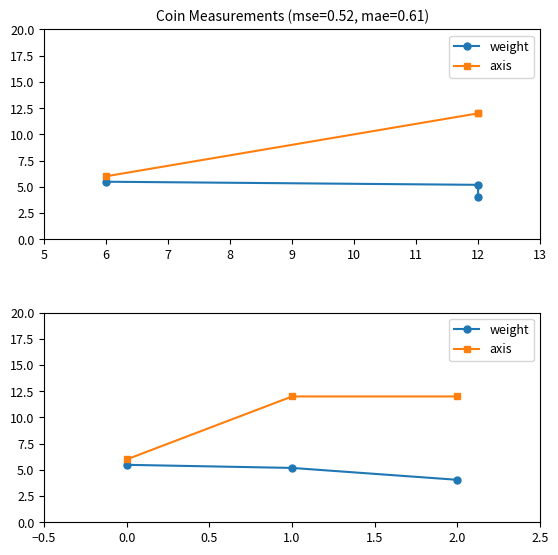

Which series changed the most between 0.0 and 2.0?

axis